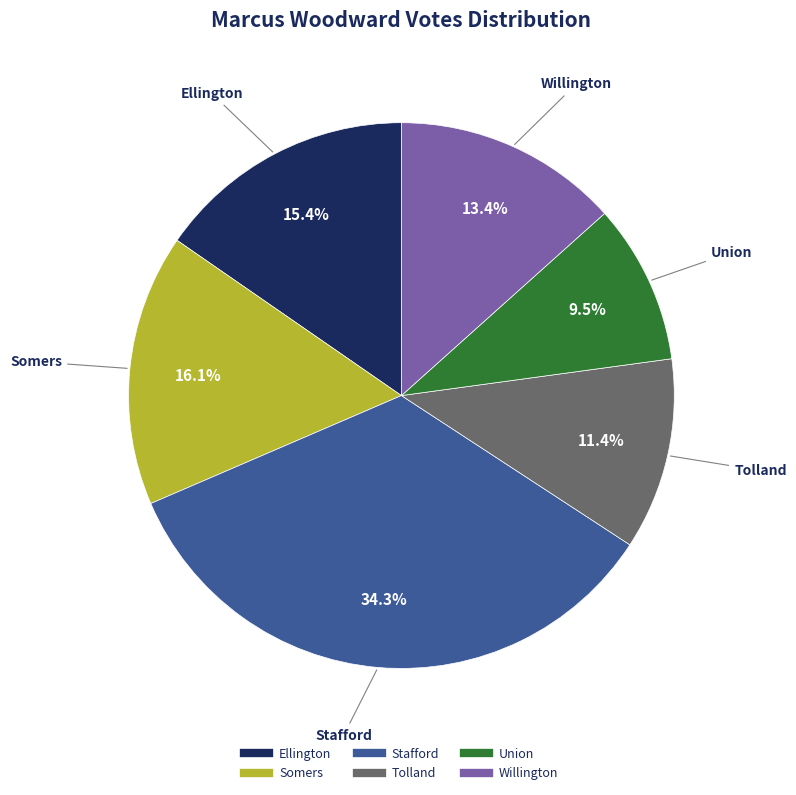

Approximately how many times larger is the value at Somers compared to Union?

1.7